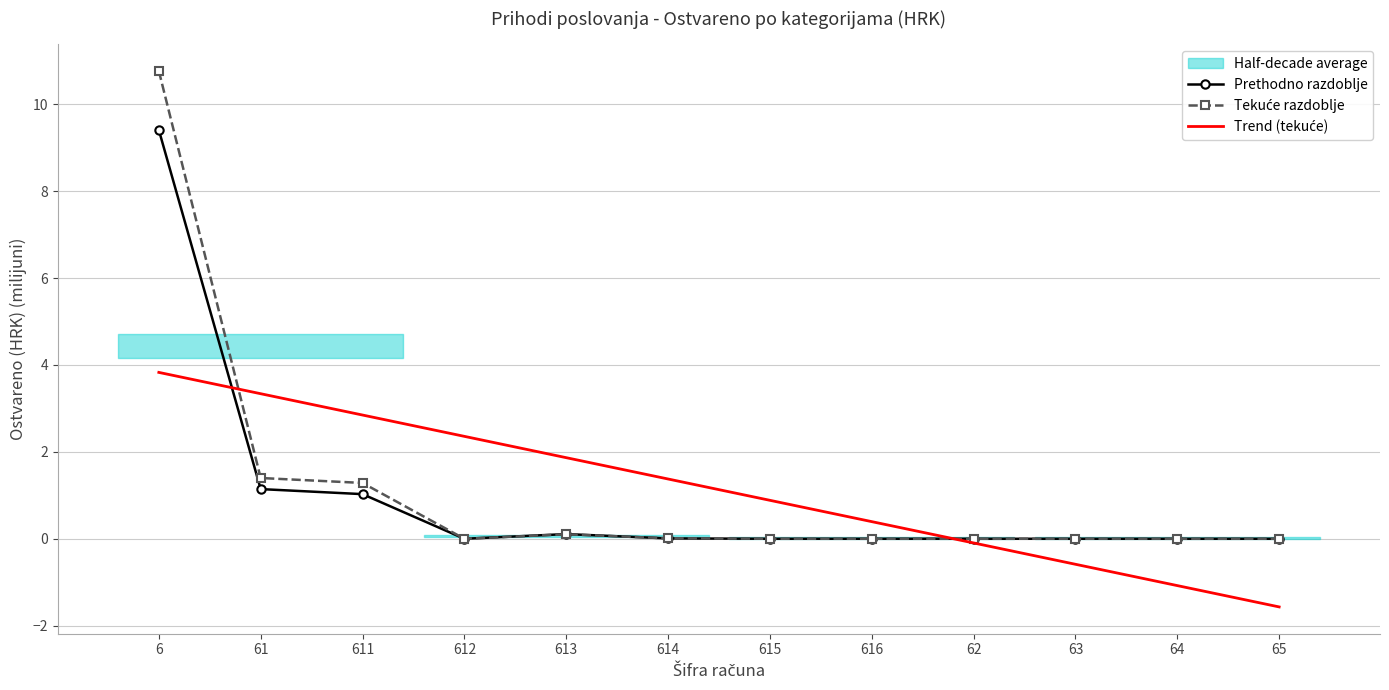

How many lines are shown in the chart?

3